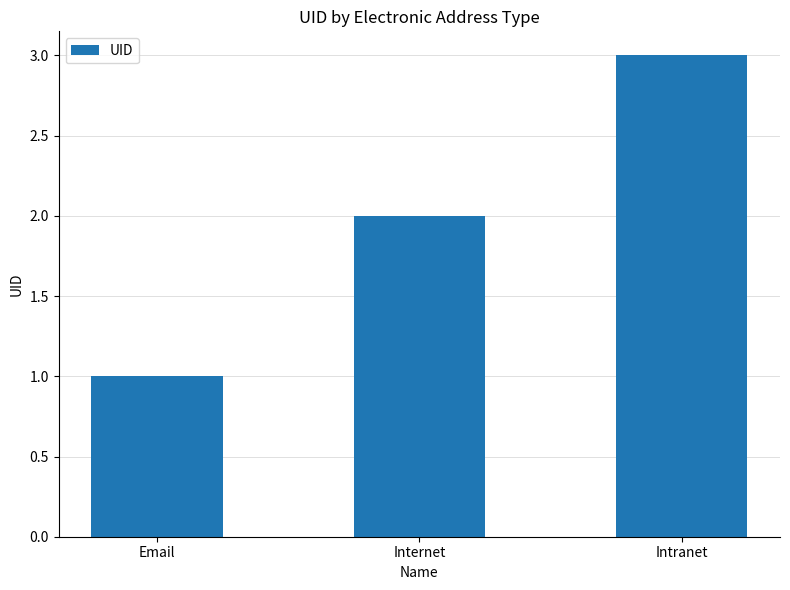

Reading left to right, extract all data points from this chart.

1	2	3